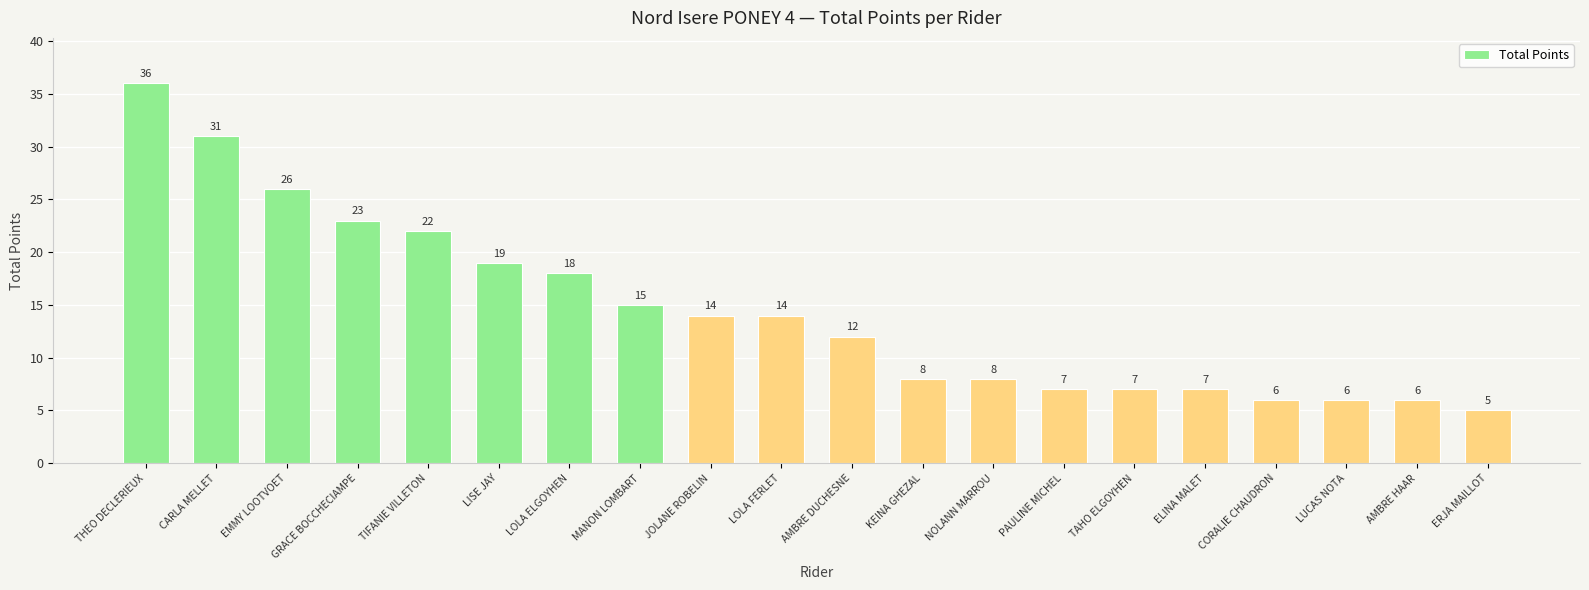

What is the sum of the values at JOLANE ROBELIN and CORALIE CHAUDRON?

20